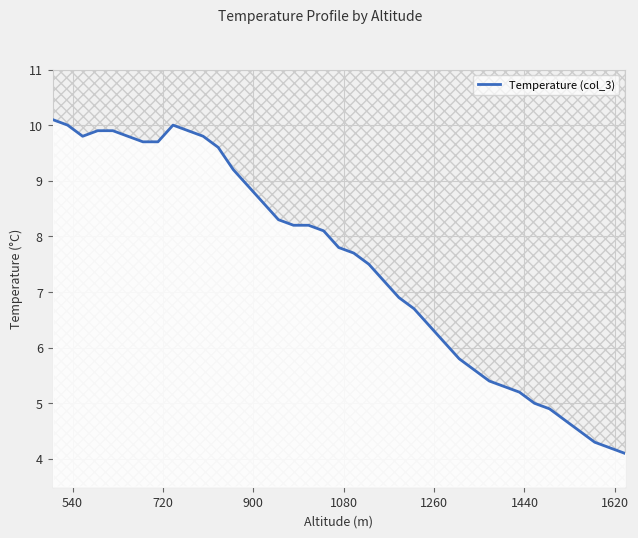

Reading right to left, what are all the values shown in this chart?

4.1	4.2	4.3	4.5	4.7	4.9	5.0	5.2	5.3	5.4	5.6	5.8	6.1	6.4	6.7	6.9	7.2	7.5	7.7	7.8	8.1	8.2	8.2	8.3	8.6	8.9	9.2	9.6	9.8	9.9	10.0	9.7	9.7	9.8	9.9	9.9	9.8	10.0	10.1